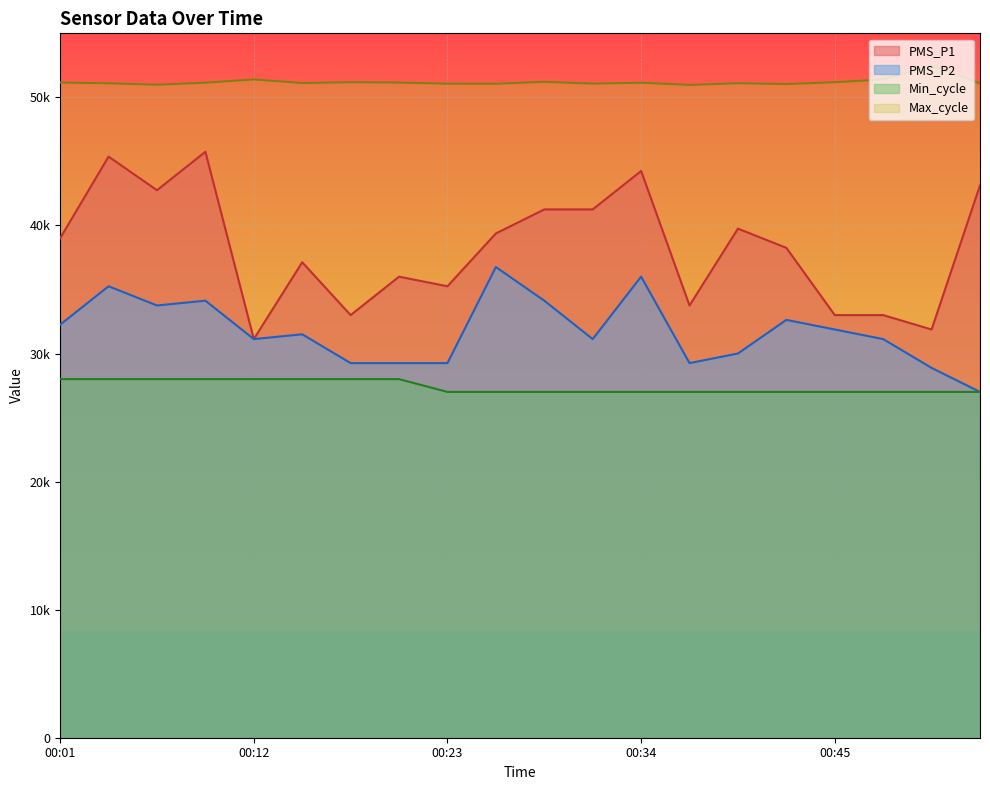

What is the spread (max minus min) of values at 00:04?

23096